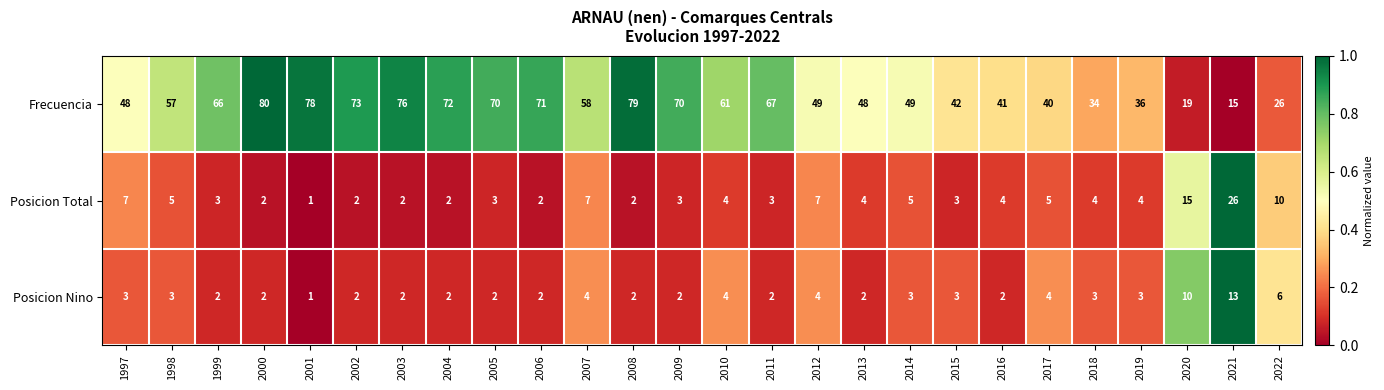

Count the number of data series in this chart.

3